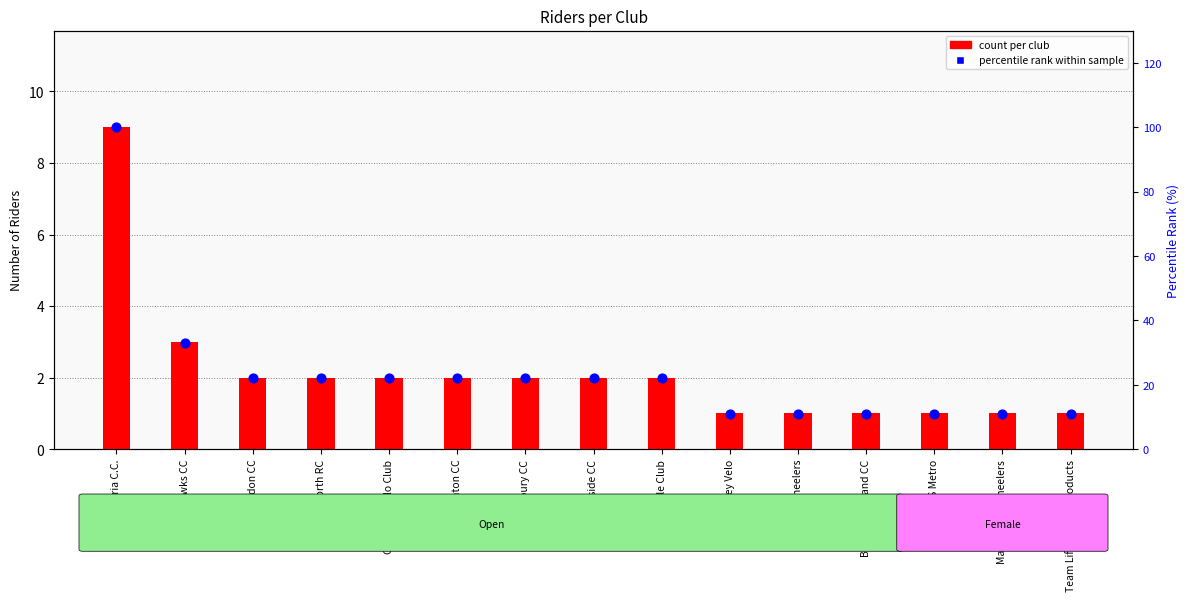

What are all the series names shown in the legend?

count per club, percentile rank within sample